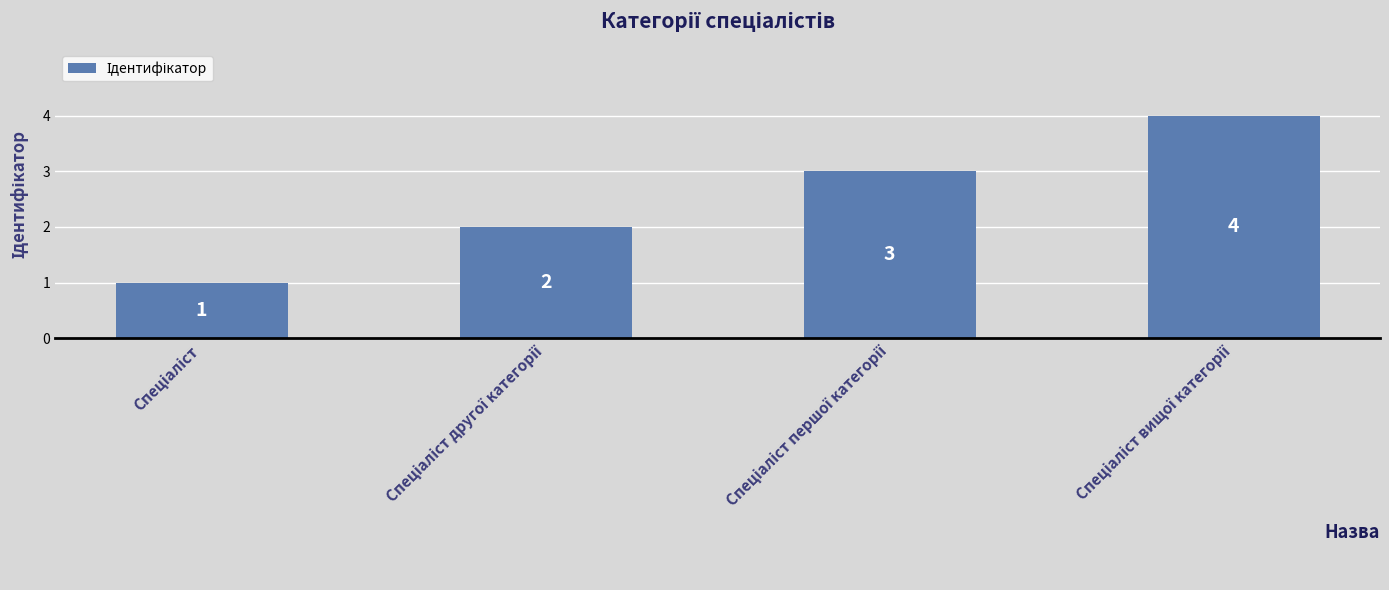

Does the chart contain stacked bars?

No